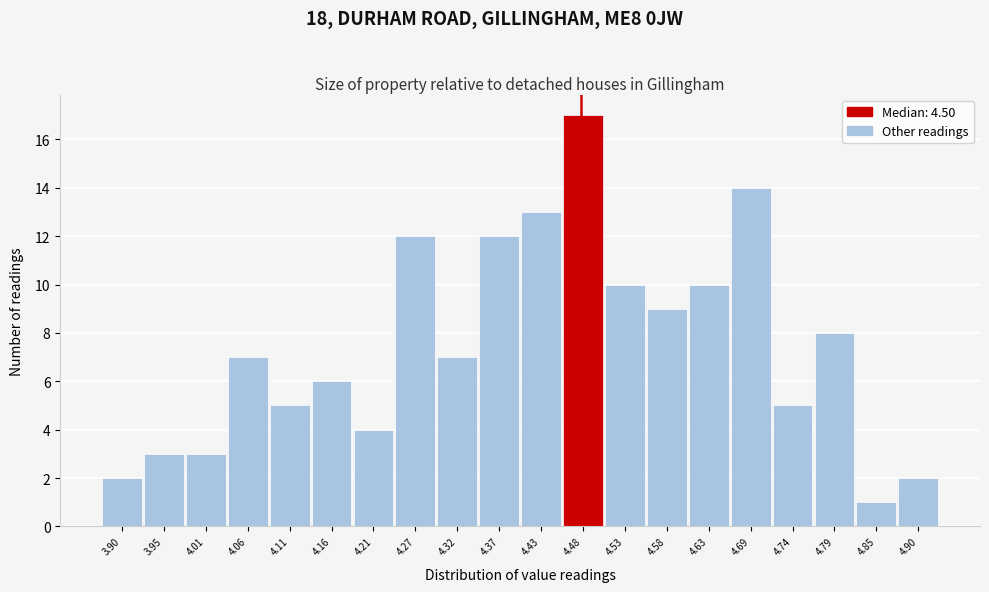

Reading left to right, what are all the values shown in this chart?

3.90=2	3.95=3	4.01=3	4.06=7	4.11=5	4.16=6	4.21=4	4.27=12	4.32=7	4.37=12	4.43=13	4.48=17	4.53=10	4.58=9	4.63=10	4.69=14	4.74=5	4.79=8	4.85=1	4.90=2